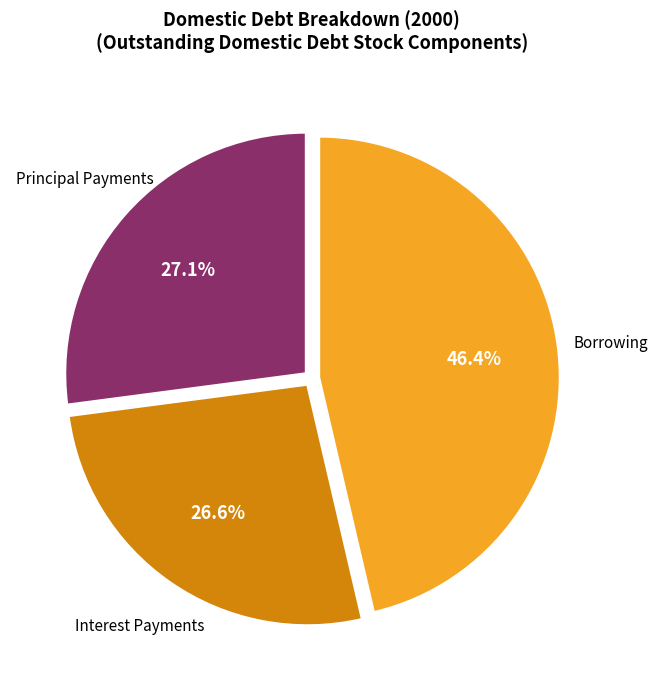

Is there any slice that represents more than half of the pie?

No